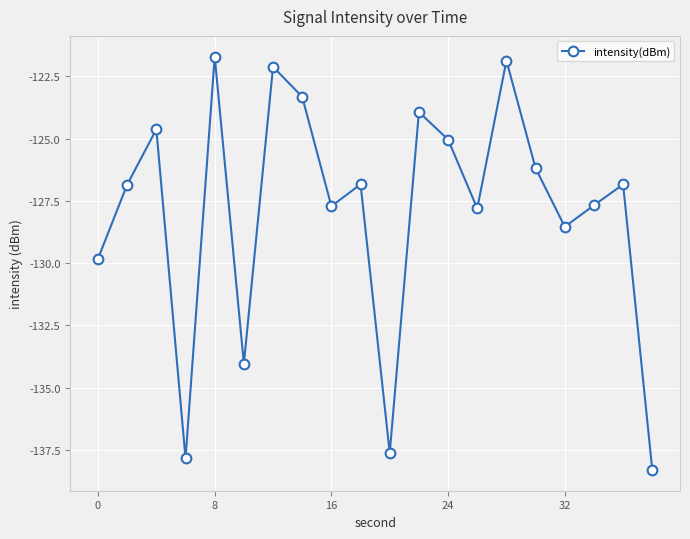

What is the difference between the maximum and second lowest values?

16.1